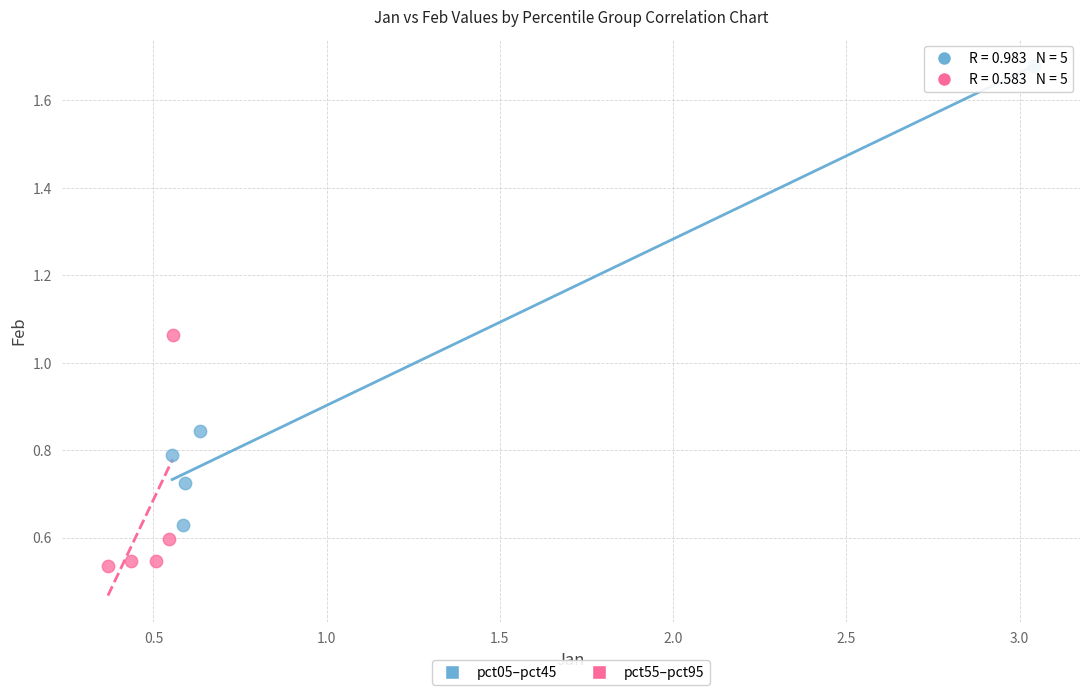

Which series contains the highest Y value?

pct05–pct45